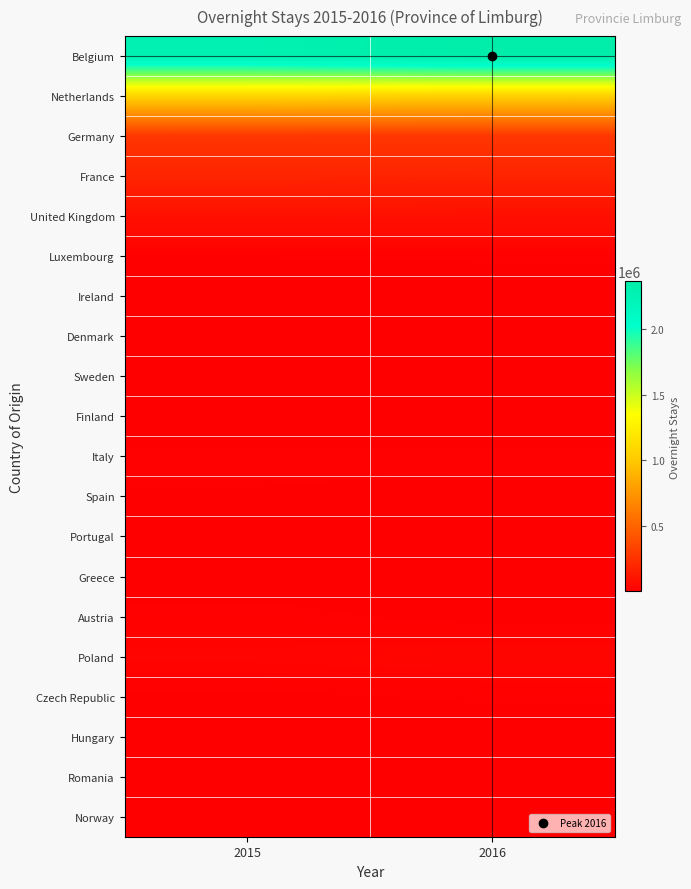

At which category does the chart reach its minimum across all series?

2015